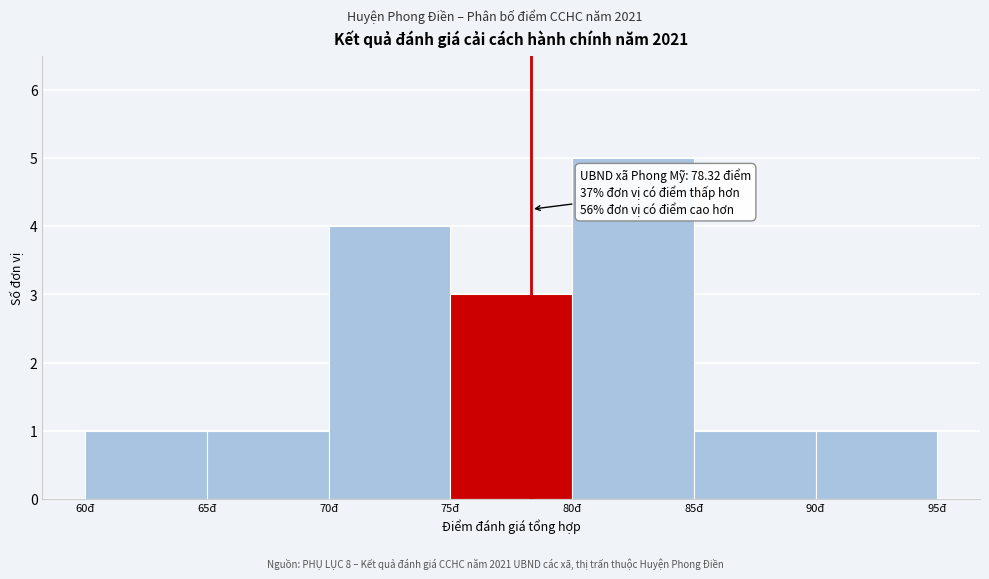

Over which range of the x-axis is the bar tallest?

80 to 85